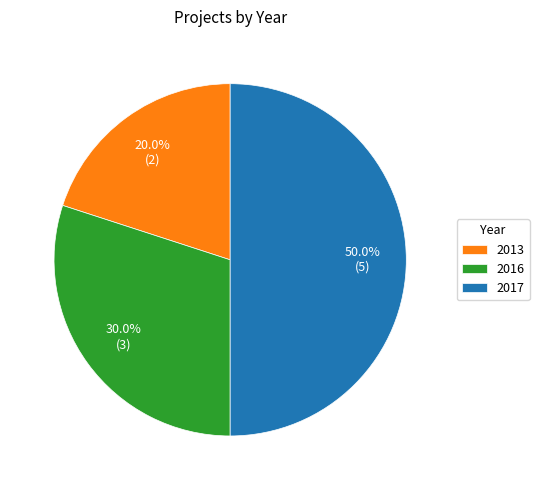

Do 2013 and 2017 together represent more than half of the pie?

Yes